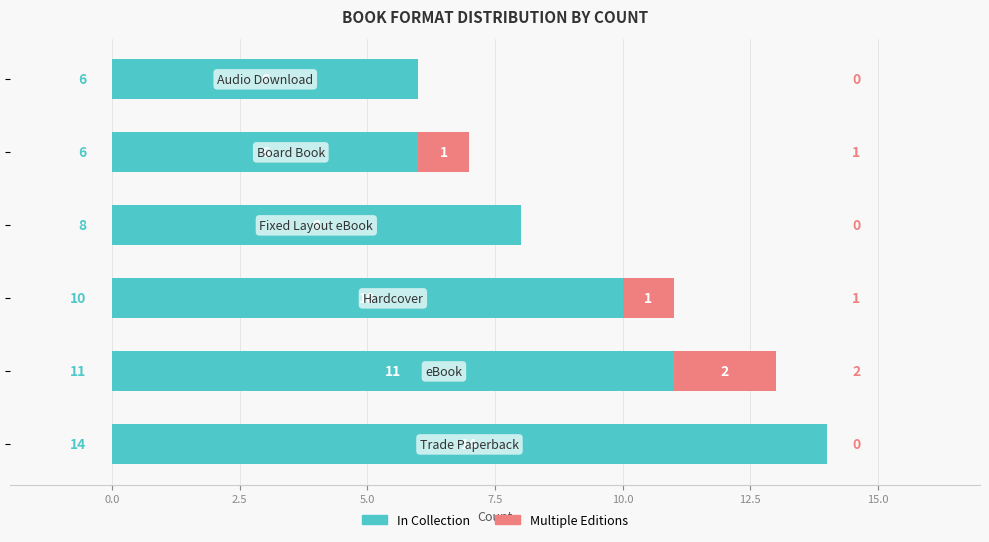

How many categories are shown in the chart?

6